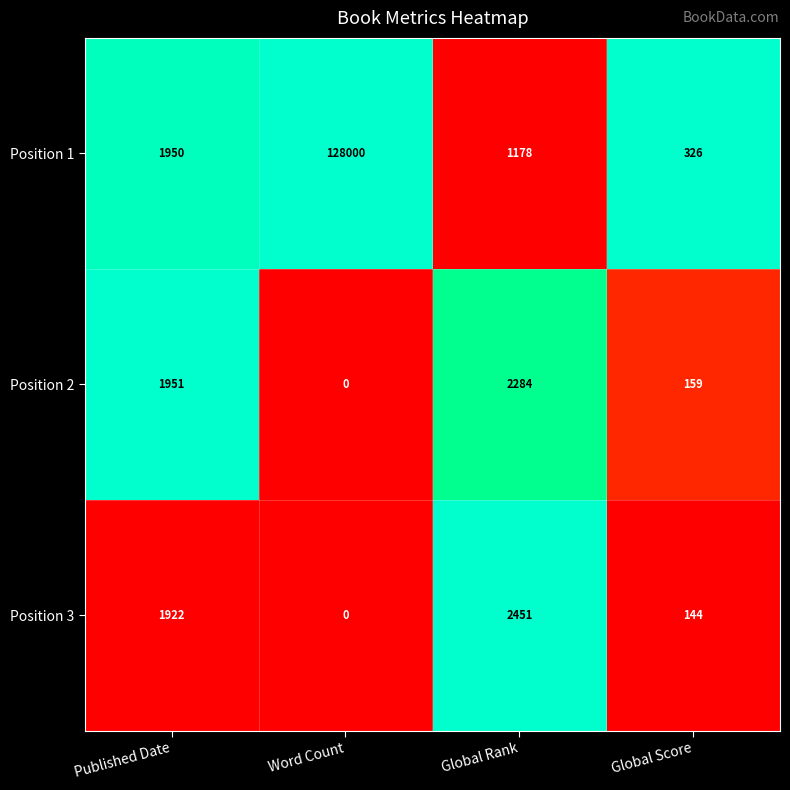

At how many categories does at least one series exceed 0?

4